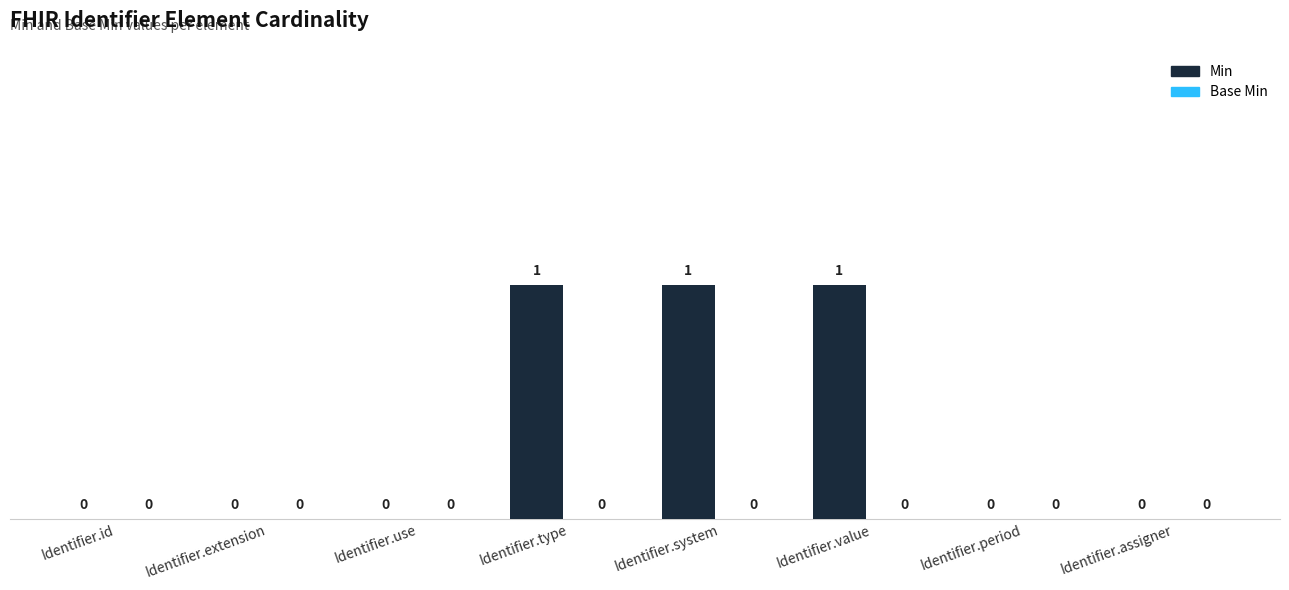

The chart shows a value of 2 at Identifier.type. True or false?

False